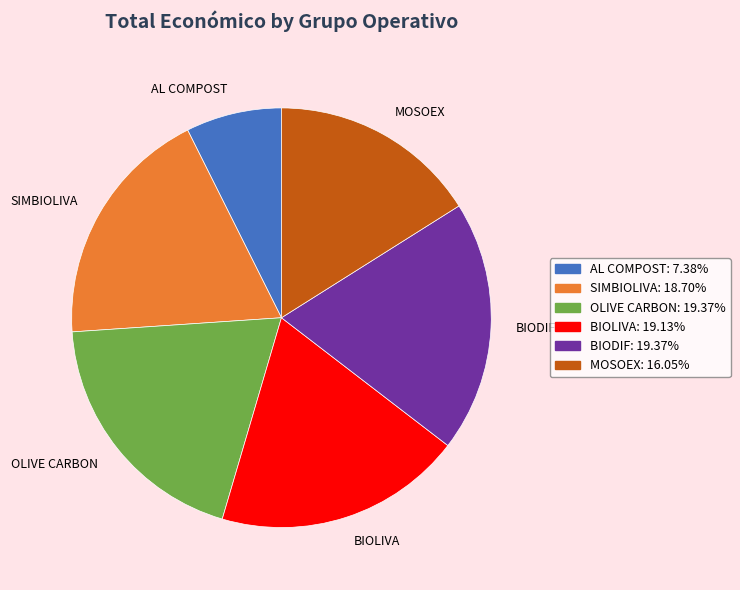

How many slices are in this pie chart?

6